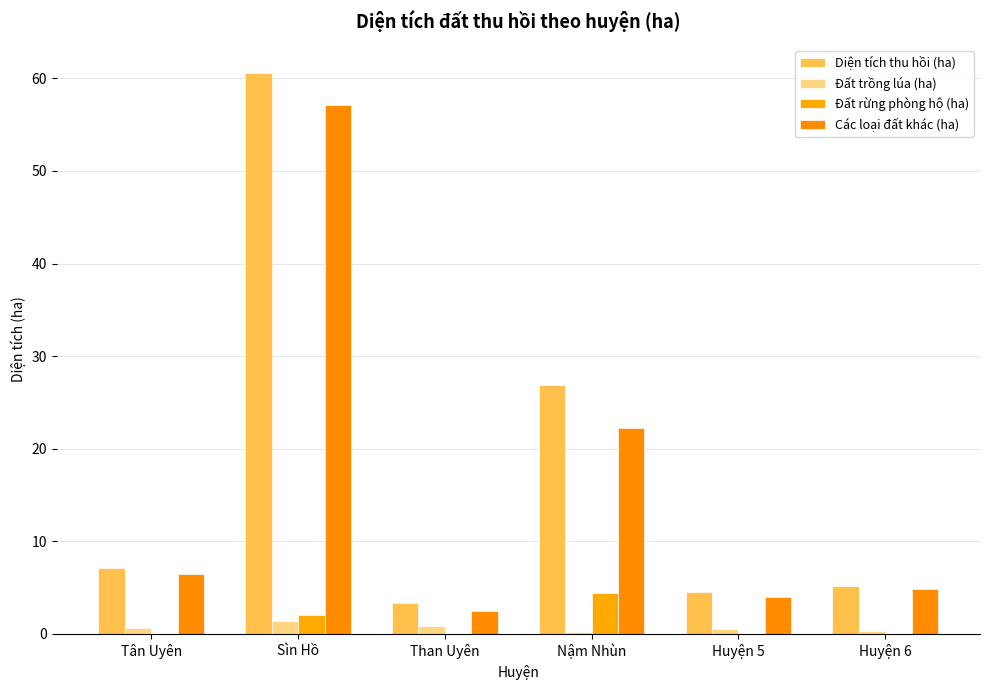

At which category is the sum across all series the highest?

Sìn Hồ